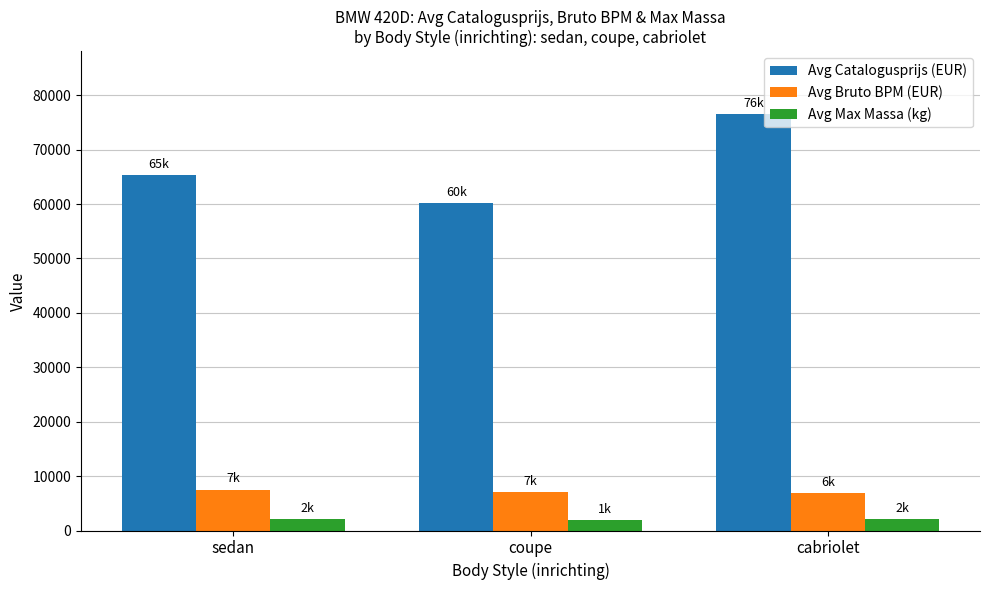

At which category is the sum across all series the highest?

cabriolet